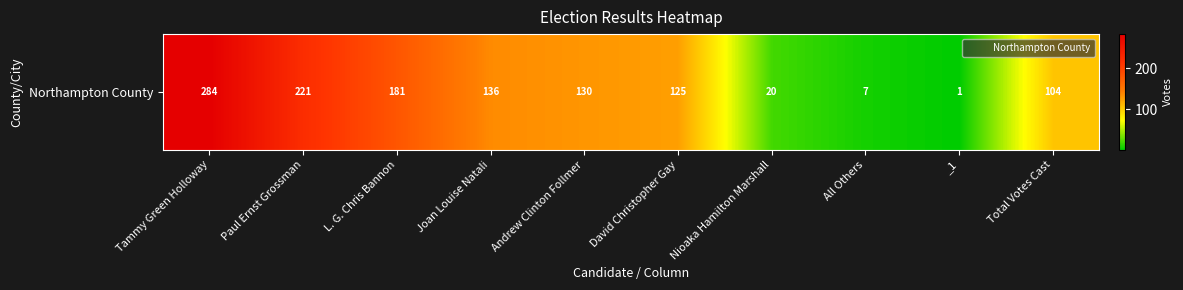

What is the minimum value shown in the chart?

1